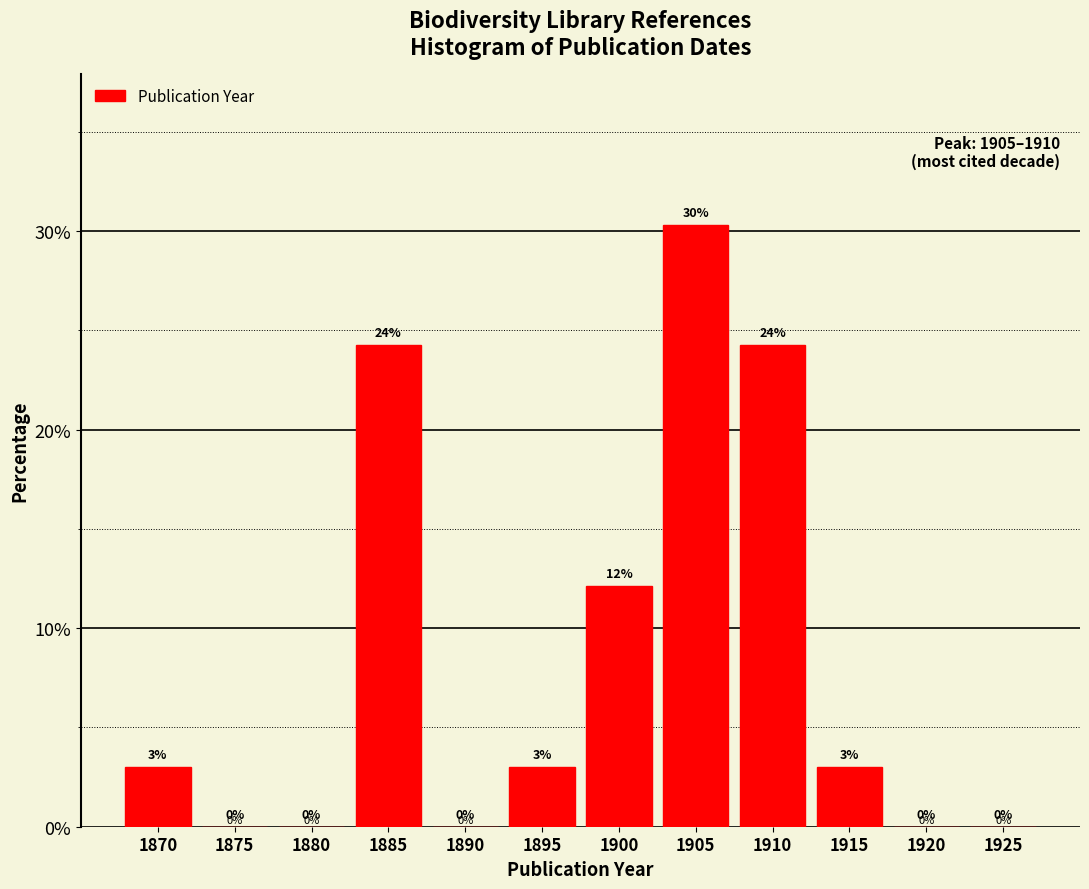

Where does the data first go above 3?

1870